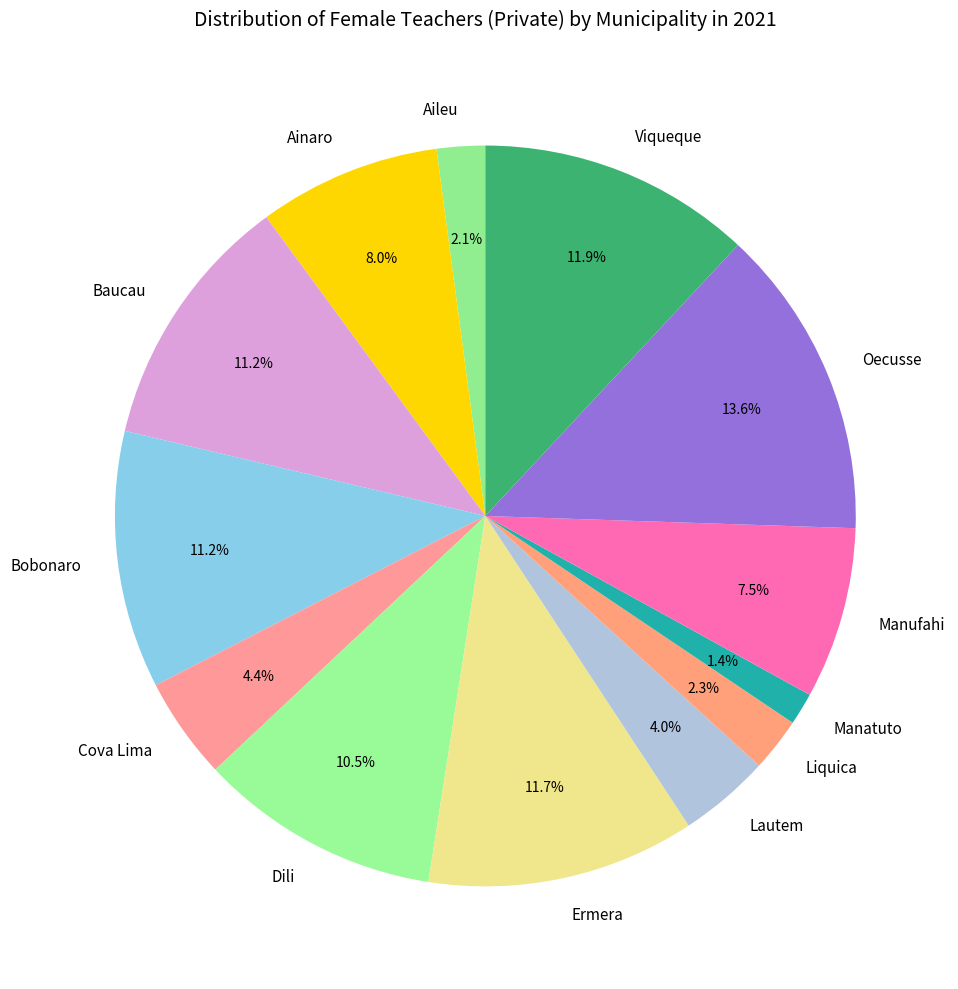

Approximately how many times larger is the value at Aileu compared to Bobonaro?

0.2